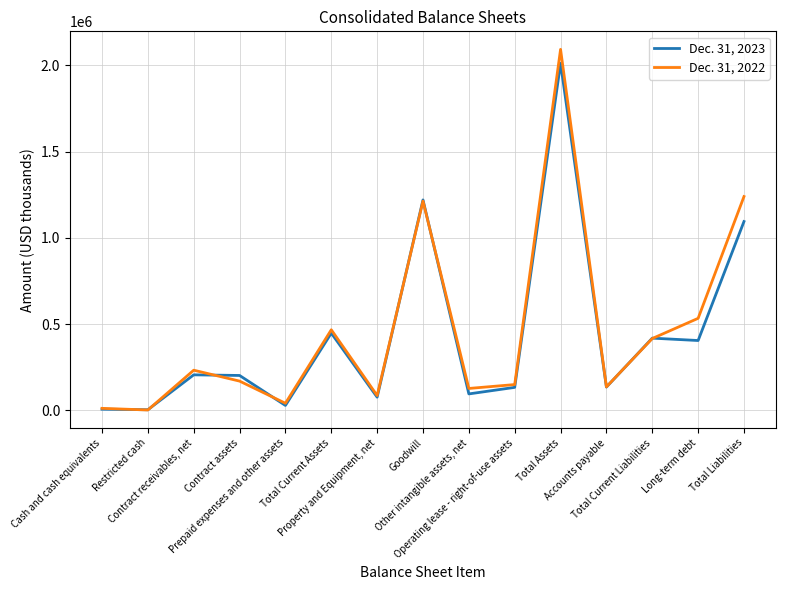

True or false: Dec. 31, 2023 has a value of 1219476 at Goodwill.

True